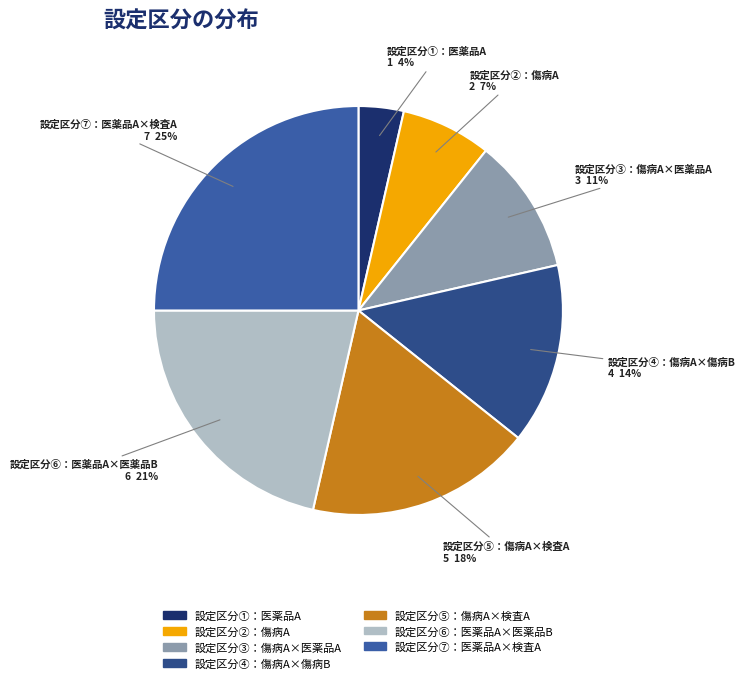

Is 設定区分⑤：傷病A×検査A the majority of the pie?

No